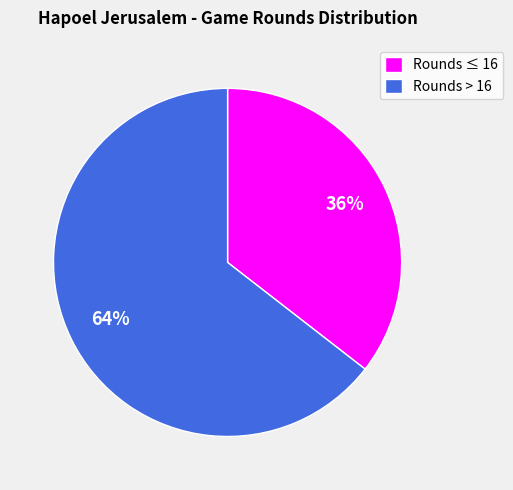

Is there a majority slice in this chart?

Yes